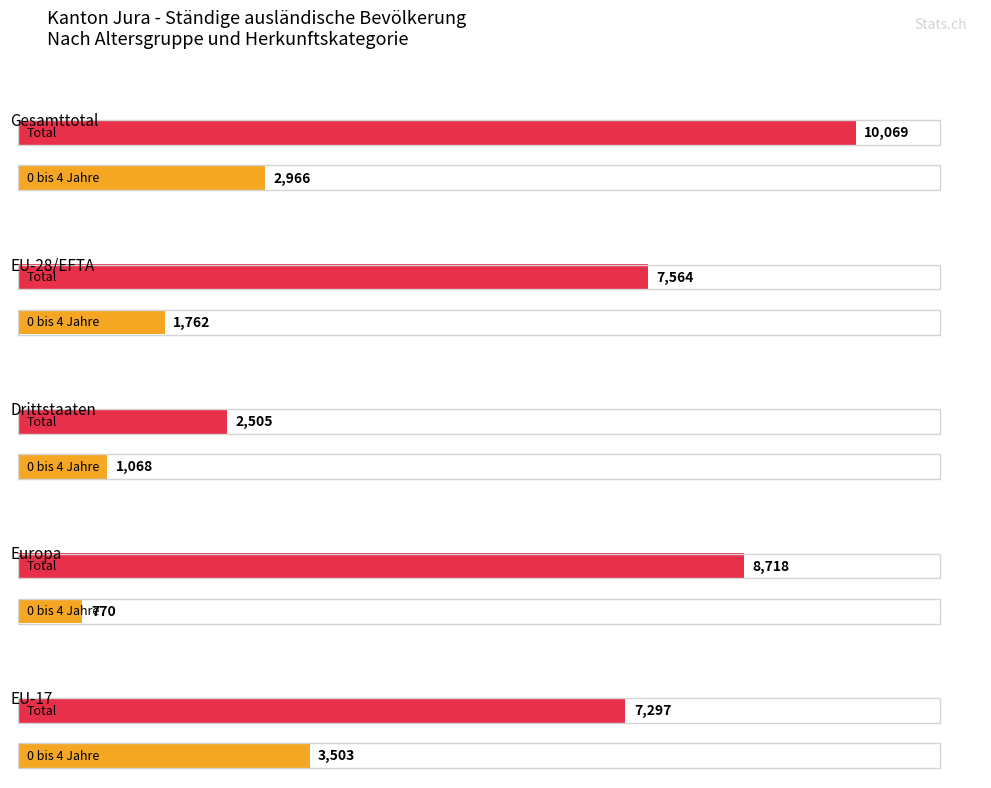

List the labels in order of 0 bis 4 Jahre value, smallest first.

Europa, Drittstaaten, EU-28/EFTA, Gesamttotal, EU-17